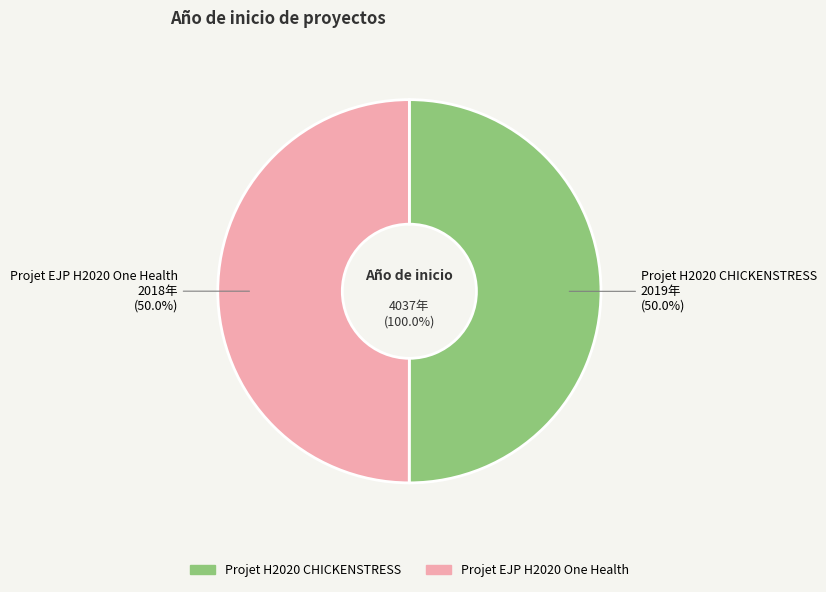

What is the largest slice in the pie chart?

Projet H2020 CHICKENSTRESS